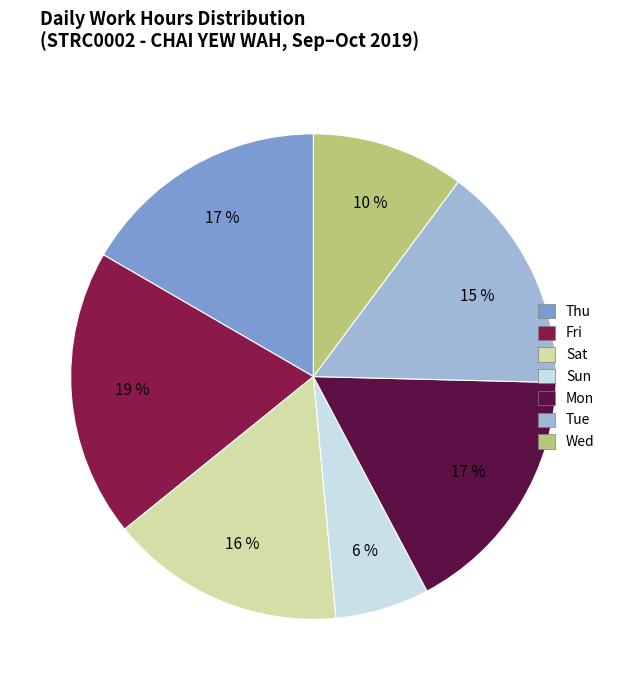

Does any single category account for the majority?

No